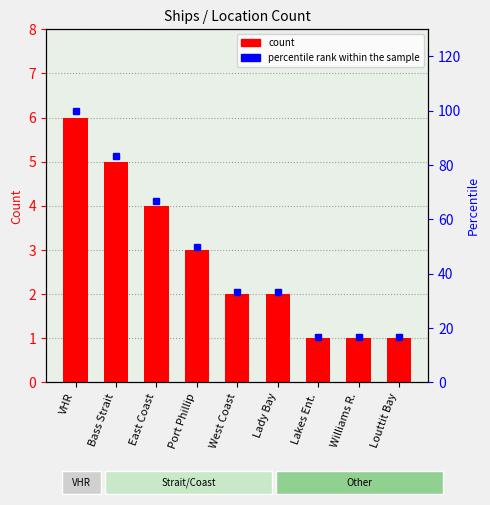

At which label does percentile rank within the sample reach its peak?

VHR